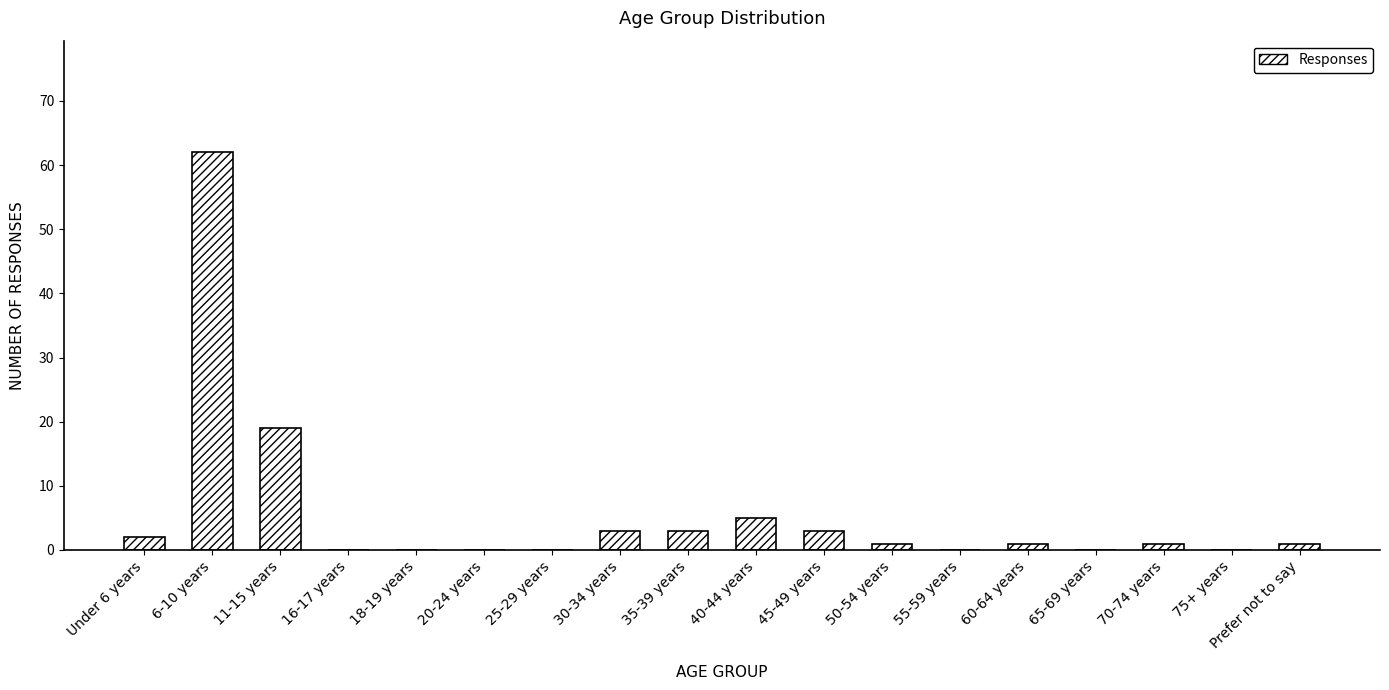

What is the sum of all values?

101